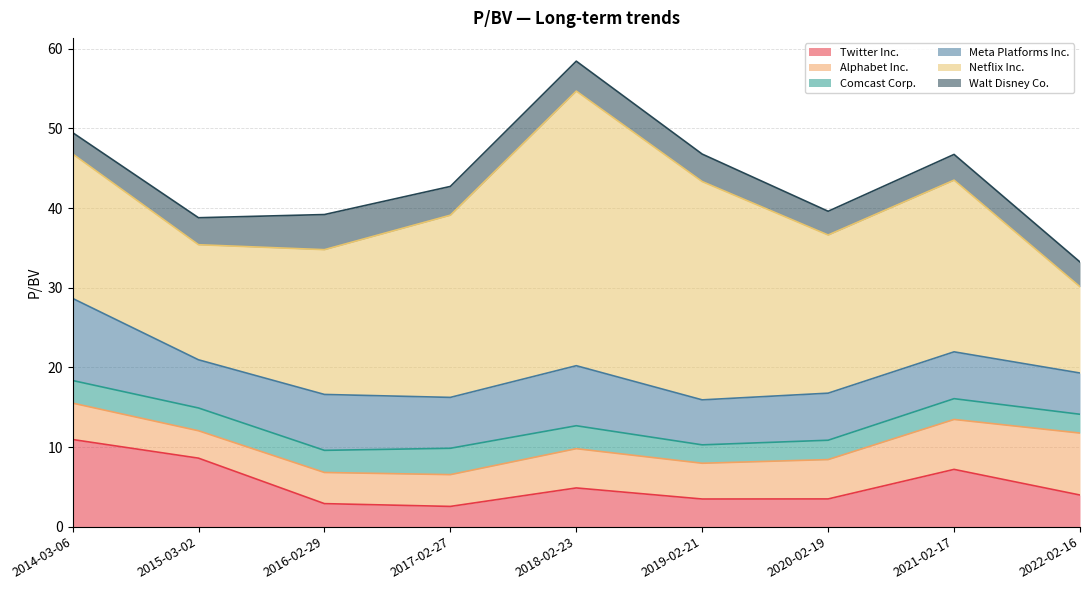

True or false: Walt Disney Co. has a value of 4.3 at 2014-03-06.

False